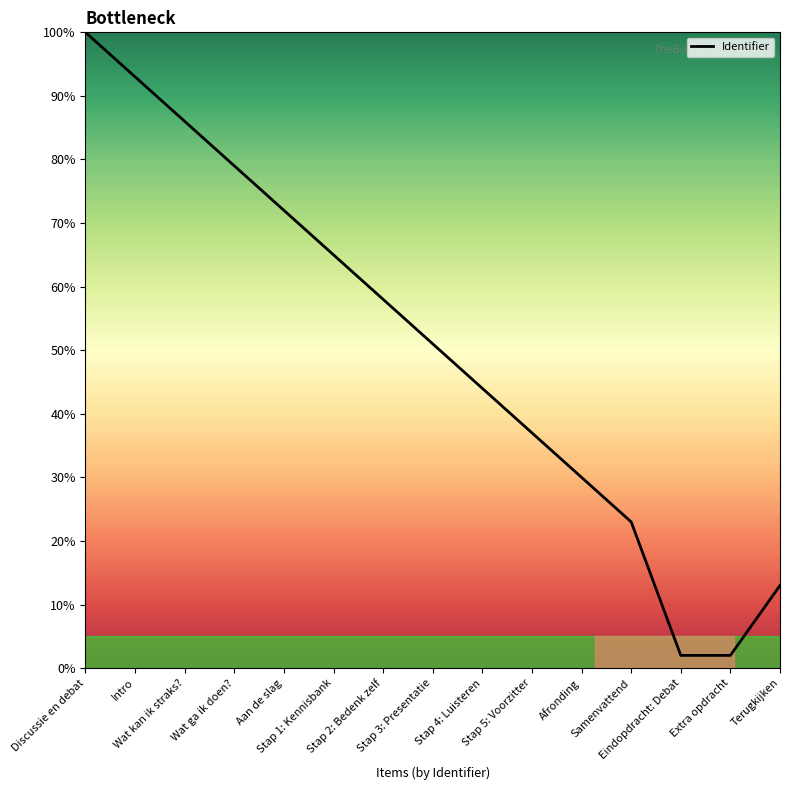

How many lines are shown in the chart?

1